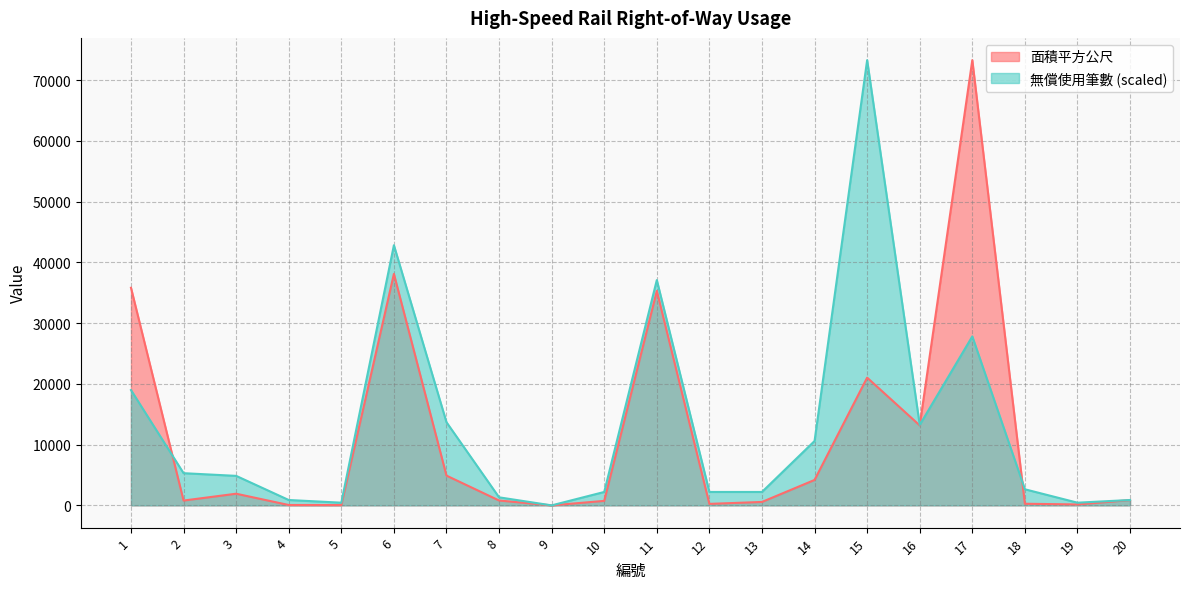

At which category is the sum across all series the highest?

17